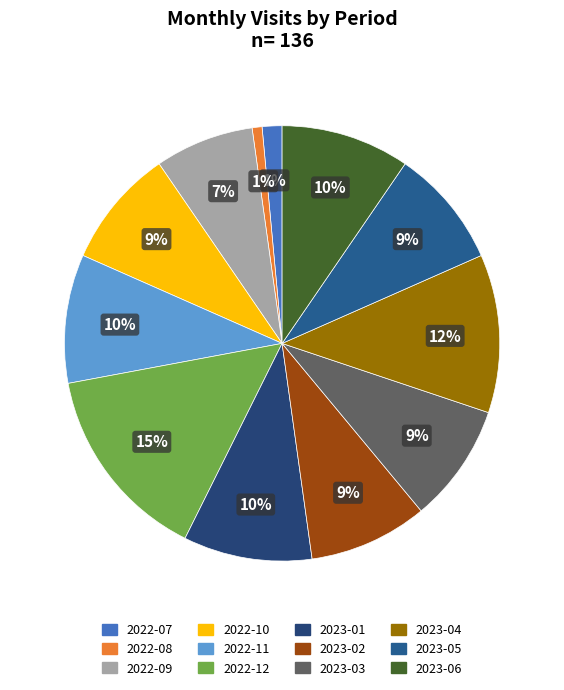

How many slices are in this pie chart?

12